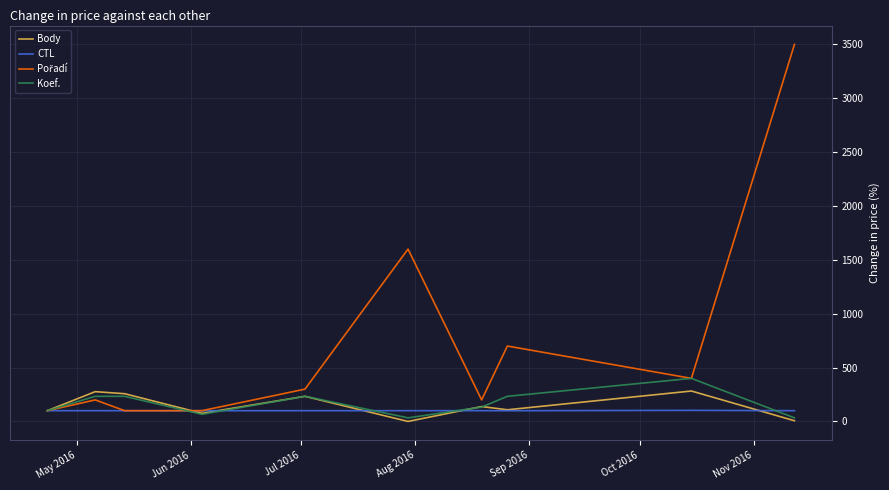

What is the greatest value displayed?

3500.0